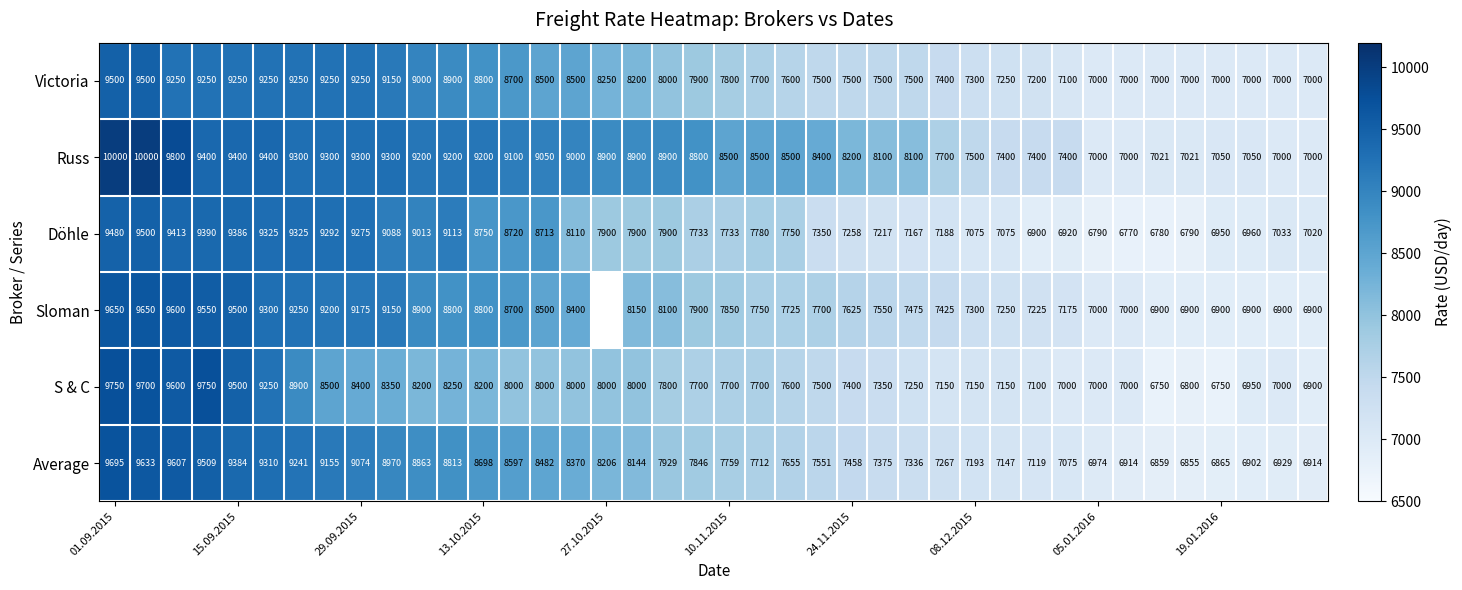

Where does the Average series first go above 7846?

01.09.2015